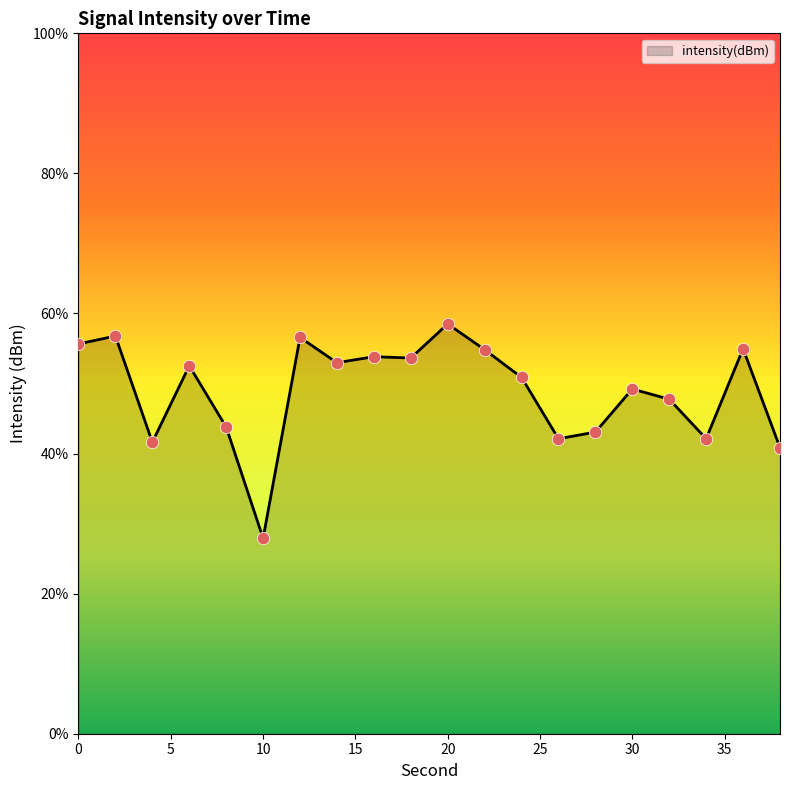

Between 24 and 38, which is larger?

24